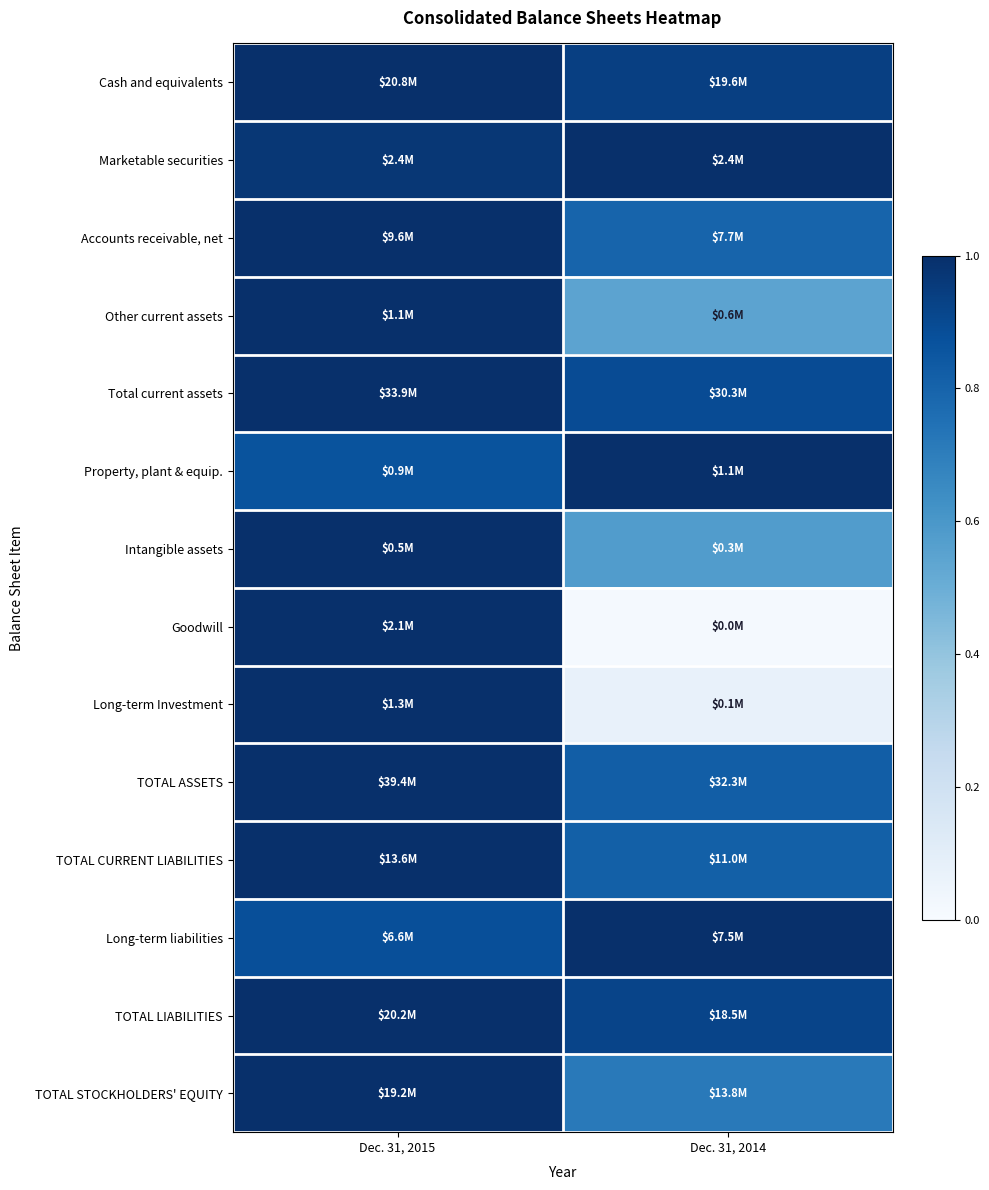

Reading left to right, transcribe all the data shown in this chart.

Cash and equivalents: Dec. 31, 2015=1.0	Dec. 31, 2014=0.9
Marketable securities: Dec. 31, 2015=1.0	Dec. 31, 2014=1.0
Accounts receivable, net: Dec. 31, 2015=1.0	Dec. 31, 2014=0.8
Other current assets: Dec. 31, 2015=1.0	Dec. 31, 2014=0.5
Total current assets: Dec. 31, 2015=1.0	Dec. 31, 2014=0.9
Property, plant & equip.: Dec. 31, 2015=0.9	Dec. 31, 2014=1.0
Intangible assets: Dec. 31, 2015=1.0	Dec. 31, 2014=0.6
Goodwill: Dec. 31, 2015=1.0	Dec. 31, 2014=0.0
Long-term Investment: Dec. 31, 2015=1.0	Dec. 31, 2014=0.1
TOTAL ASSETS: Dec. 31, 2015=1.0	Dec. 31, 2014=0.8
TOTAL CURRENT LIABILITIES: Dec. 31, 2015=1.0	Dec. 31, 2014=0.8
Long-term liabilities: Dec. 31, 2015=0.9	Dec. 31, 2014=1.0
TOTAL LIABILITIES: Dec. 31, 2015=1.0	Dec. 31, 2014=0.9
TOTAL STOCKHOLDERS' EQUITY: Dec. 31, 2015=1.0	Dec. 31, 2014=0.7